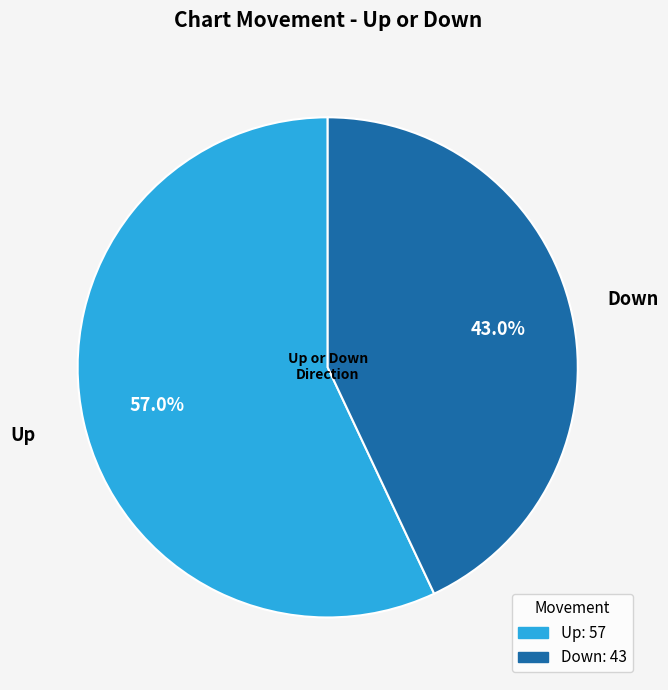

Which category has the smallest portion of the pie?

Down